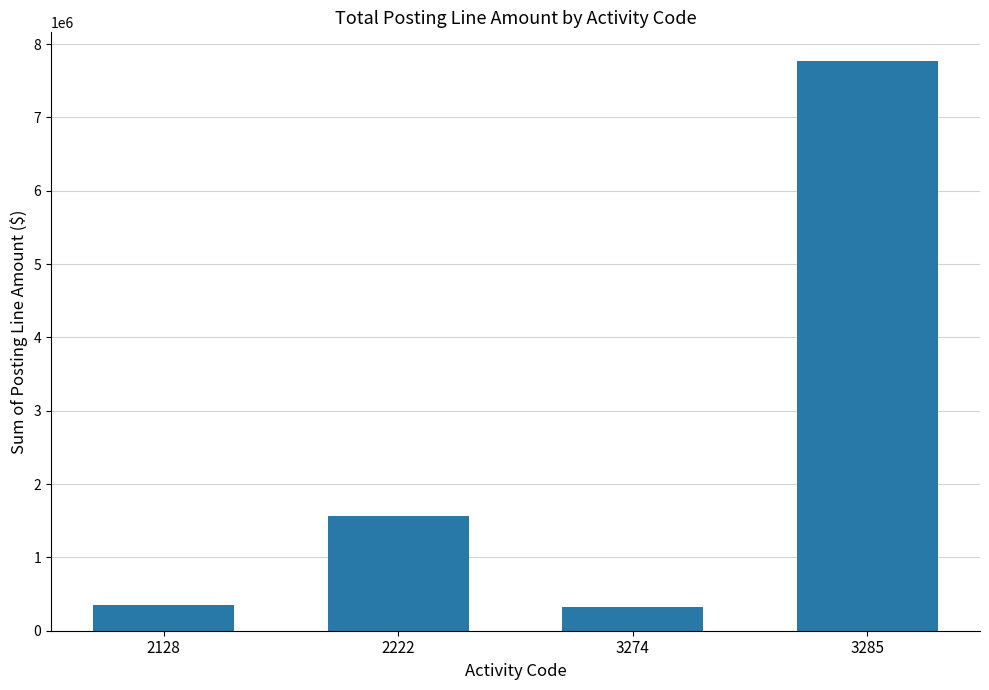

Are the bars horizontal?

No